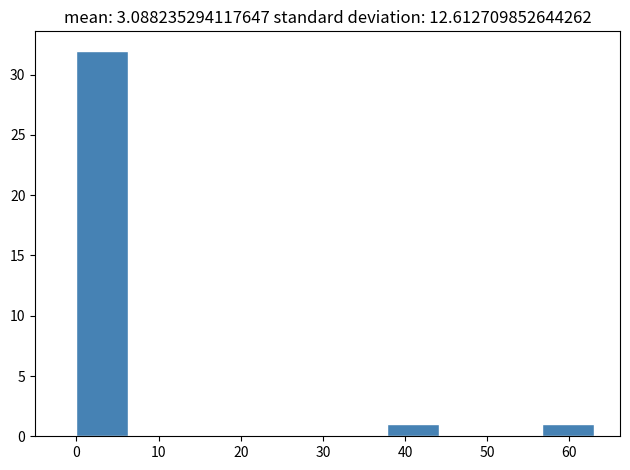

What is the height of the bar covering 0.0 to 6.3 on the x-axis? Neither the bar edges nor the heights are printed on the chart, so give them approximately, as read against the axes.

32